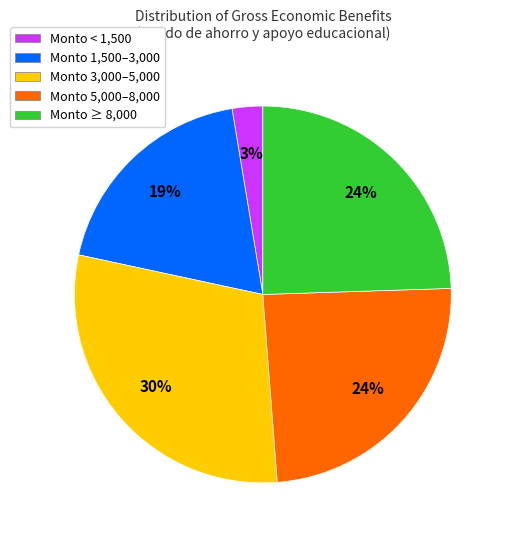

Combined, do Monto 5,000–8,000 and Monto 3,000–5,000 account for over 50%?

Yes